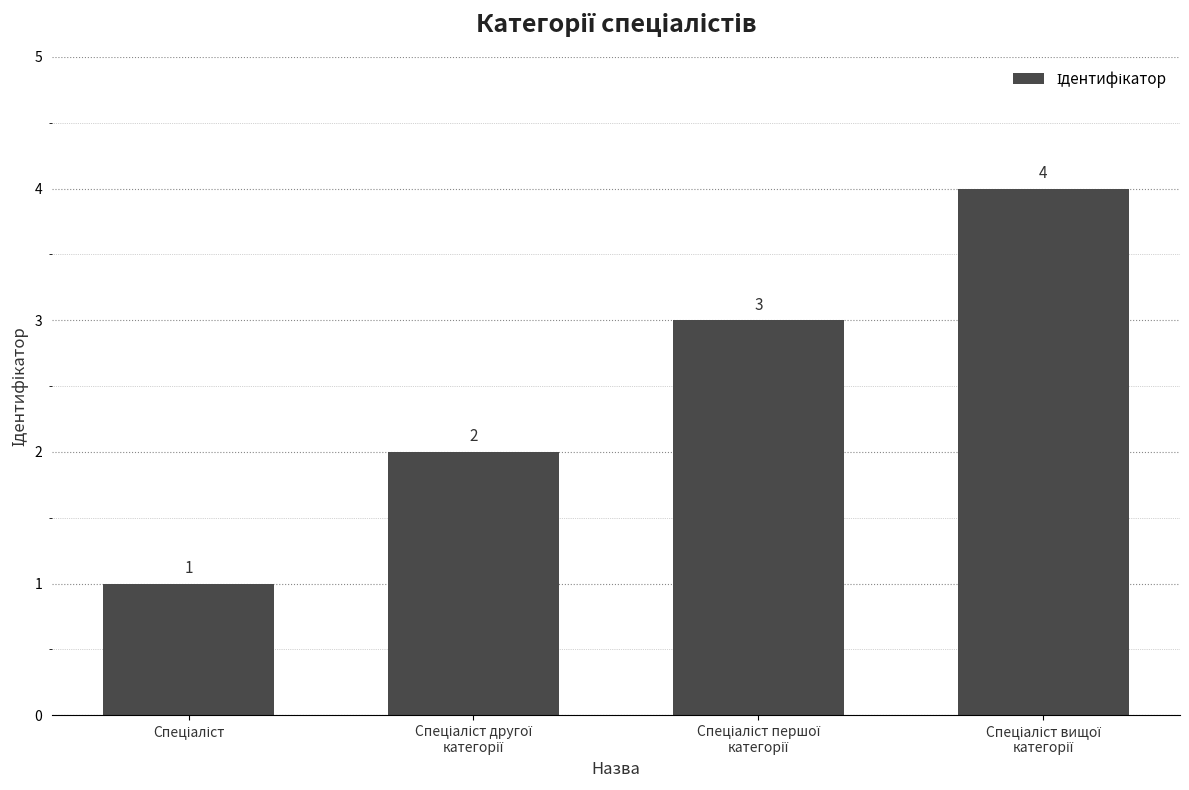

What is the sum of all values?

10